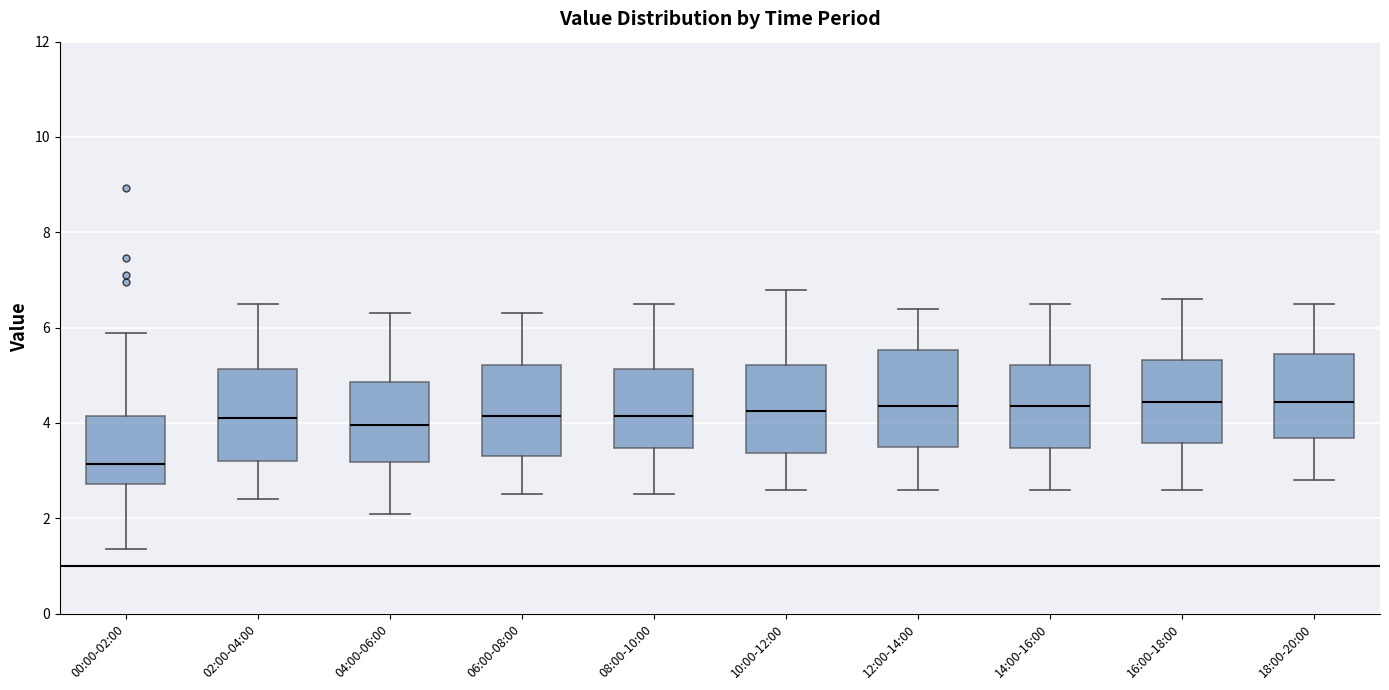

Reading left to right, read every box against the y-axis: the position of its median line, the range the box covers, and the ends of its whiskers. The values are not printed on the chart, so give them approximately, as read against the axis.

00:00-02:00: median 3.2, box 2.8 to 4.2, whiskers 1.4 to 5.8
02:00-04:00: median 4.2, box 3.2 to 5.2, whiskers 2.4 to 6.6
04:00-06:00: median 4.0, box 3.2 to 4.8, whiskers 2.2 to 6.4
06:00-08:00: median 4.2, box 3.4 to 5.2, whiskers 2.6 to 6.4
08:00-10:00: median 4.2, box 3.4 to 5.2, whiskers 2.6 to 6.6
10:00-12:00: median 4.2, box 3.4 to 5.2, whiskers 2.6 to 6.8
12:00-14:00: median 4.4, box 3.6 to 5.6, whiskers 2.6 to 6.4
14:00-16:00: median 4.4, box 3.4 to 5.2, whiskers 2.6 to 6.6
16:00-18:00: median 4.4, box 3.6 to 5.4, whiskers 2.6 to 6.6
18:00-20:00: median 4.4, box 3.6 to 5.4, whiskers 2.8 to 6.6